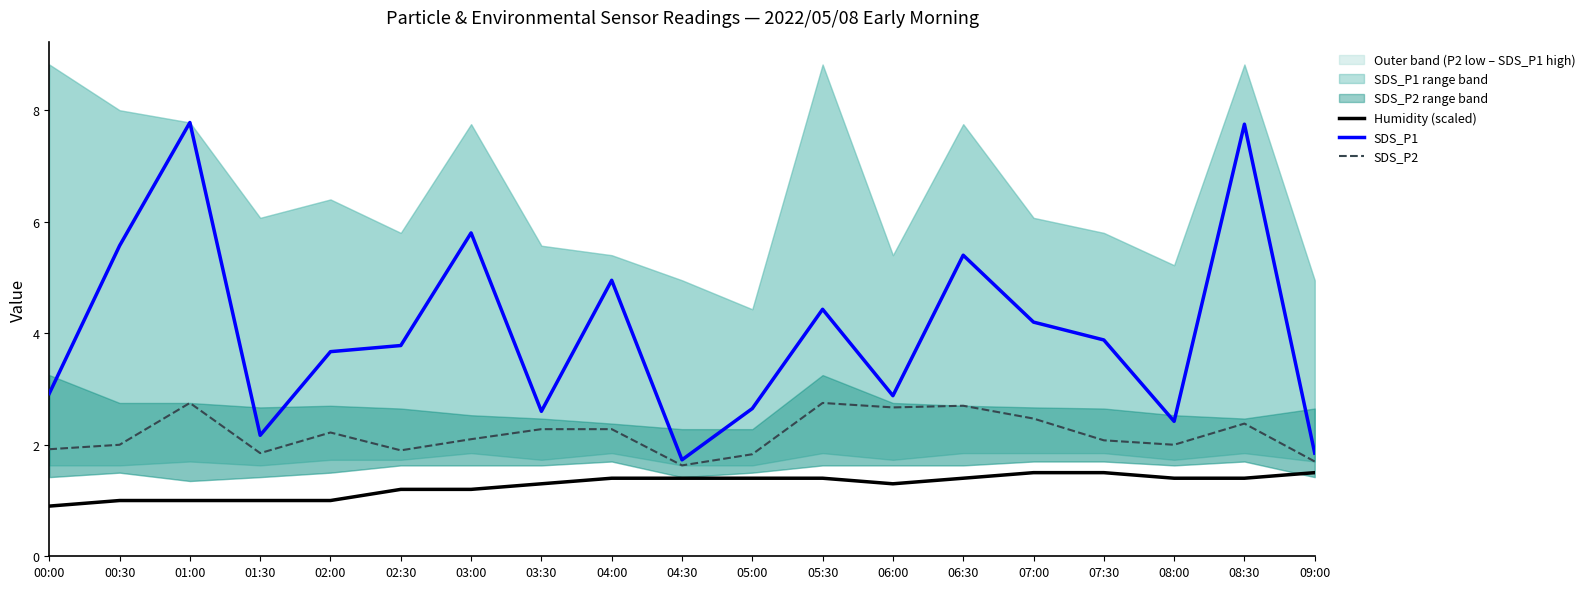

Rank the series by their average value, from highest to lowest.

SDS_P1, SDS_P2, Humidity (scaled)